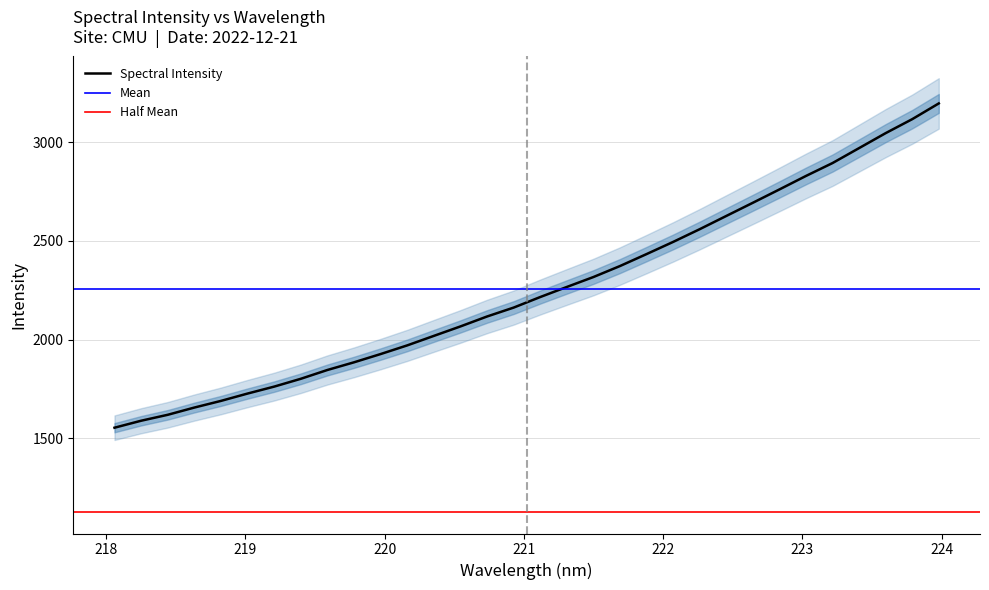

Is it true that the value at 223.2172 is 2893.6?

True